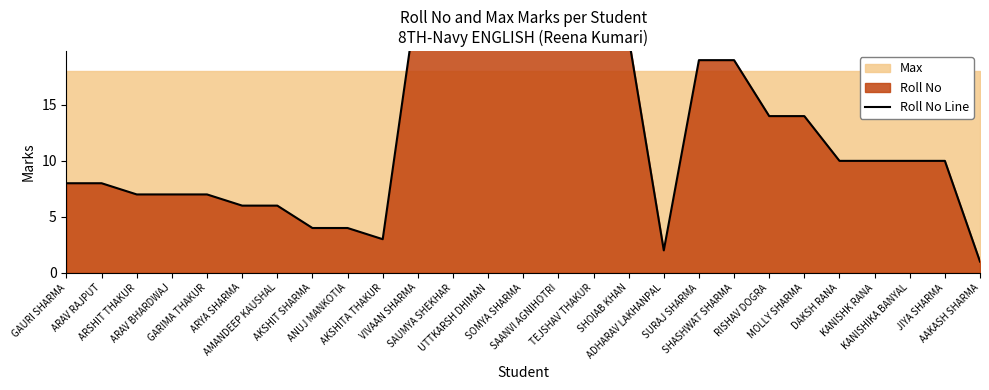

Where is the first local minimum?

AKSHITA THAKUR